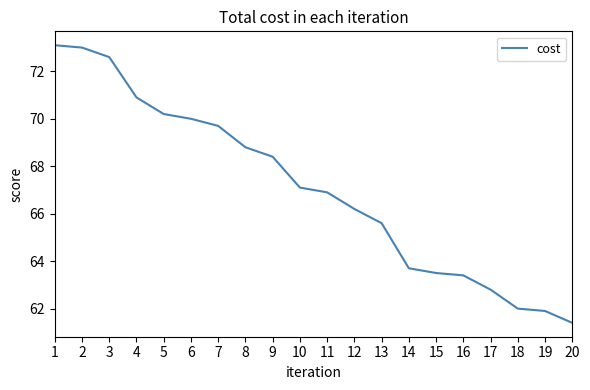

Which has a higher value, 6 or 16?

6